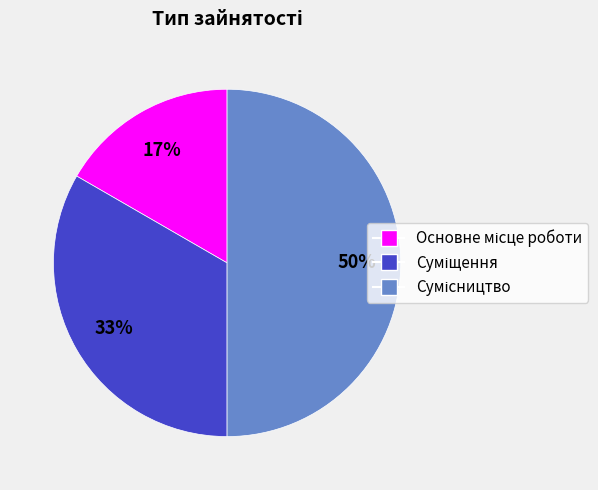

To the nearest percent, what is the difference between the largest and smallest slice percentages?

33%